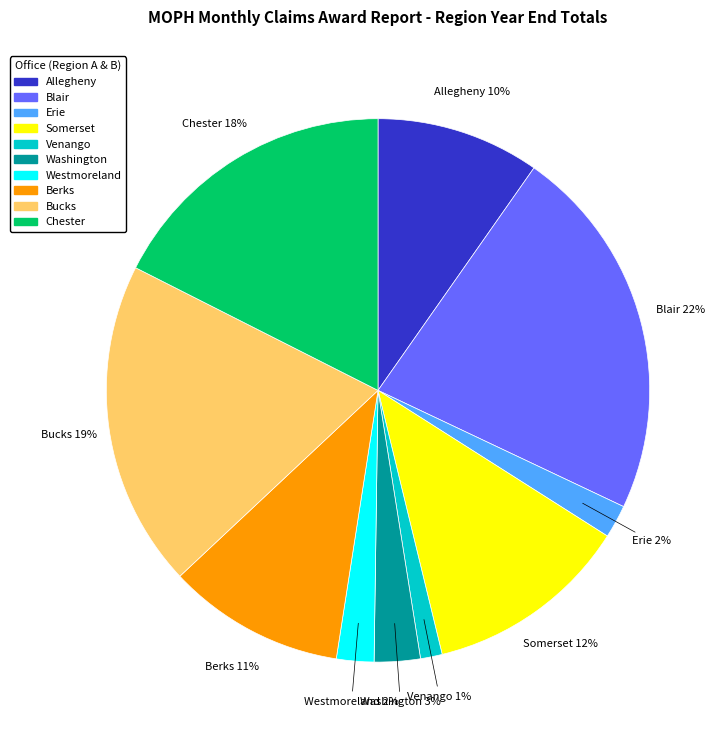

To the nearest percent, what is the difference between the Erie and Blair slice percentages?

20%